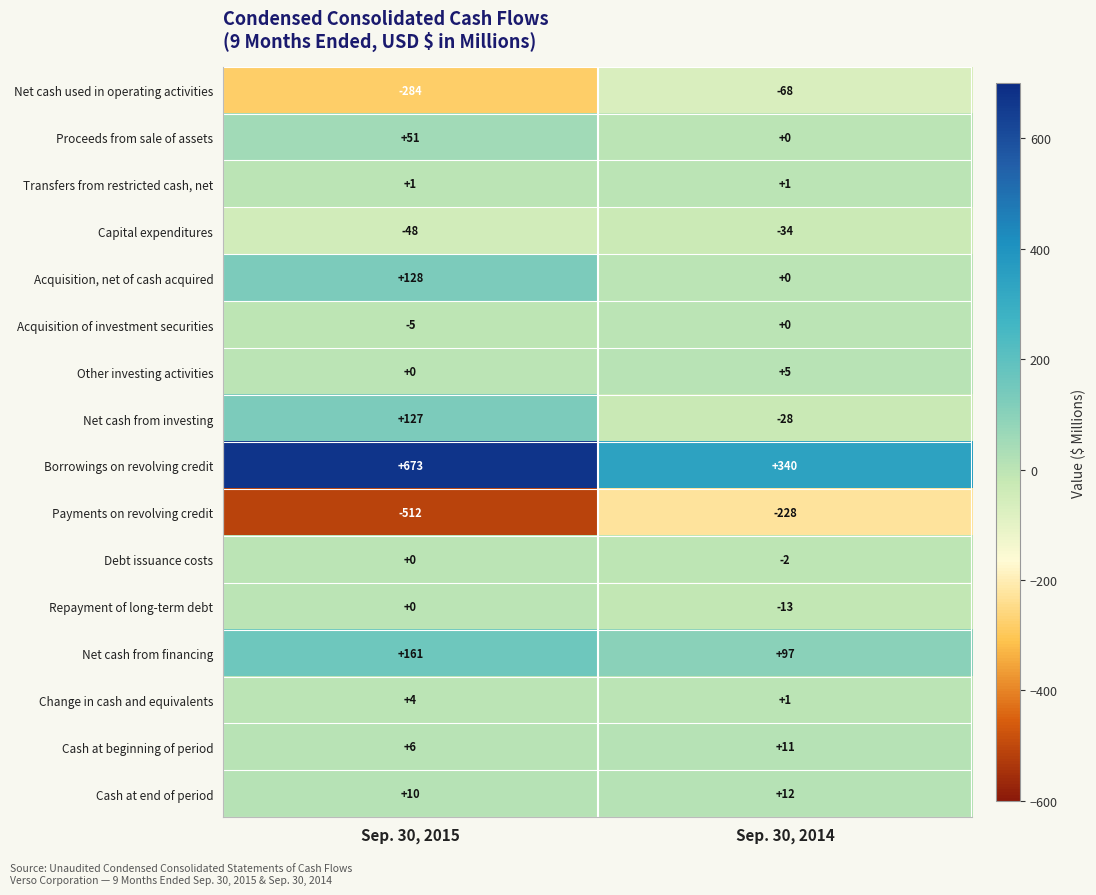

Rank the categories by Debt issuance costs value from highest to lowest.

Sep. 30, 2015, Sep. 30, 2014